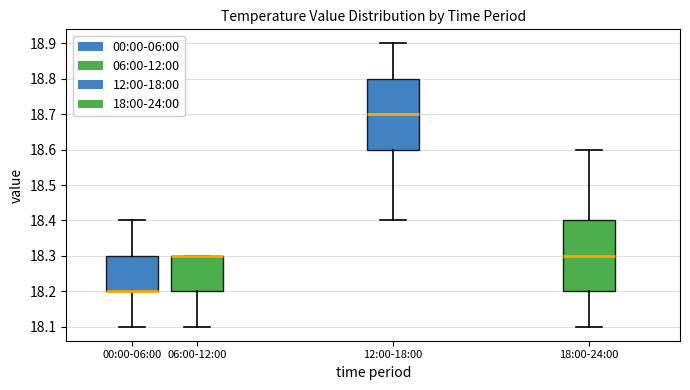

Reading left to right, transcribe this box plot: for each box, give where its median line is, the range the box spans, and where its two whiskers end, as read against the y-axis. The values are not printed on the chart, so give them approximately, as read against the axis.

00:00-06:00: median 18.2 (drawn on the box's lower edge), box 18.2 to 18.3, whiskers 18.1 to 18.4
06:00-12:00: median 18.3 (drawn on the box's upper edge), box 18.2 to 18.3, whiskers 18.1 to 18.3
12:00-18:00: median 18.7, box 18.6 to 18.8, whiskers 18.4 to 18.9
18:00-24:00: median 18.3, box 18.2 to 18.4, whiskers 18.1 to 18.6